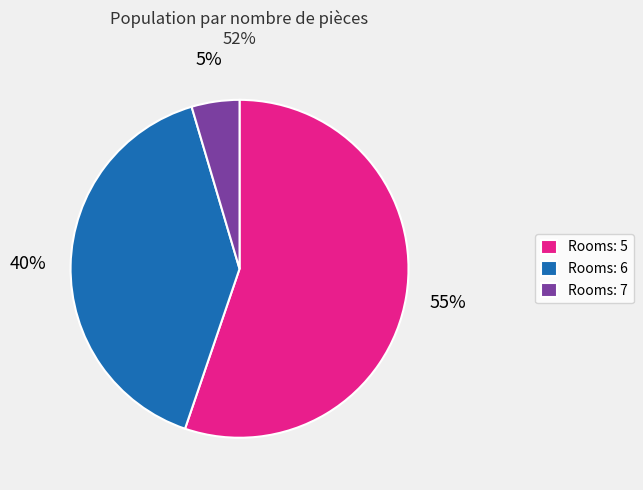

To the nearest percent, what is the combined percentage of Rooms: 7 and Rooms: 6?

45%